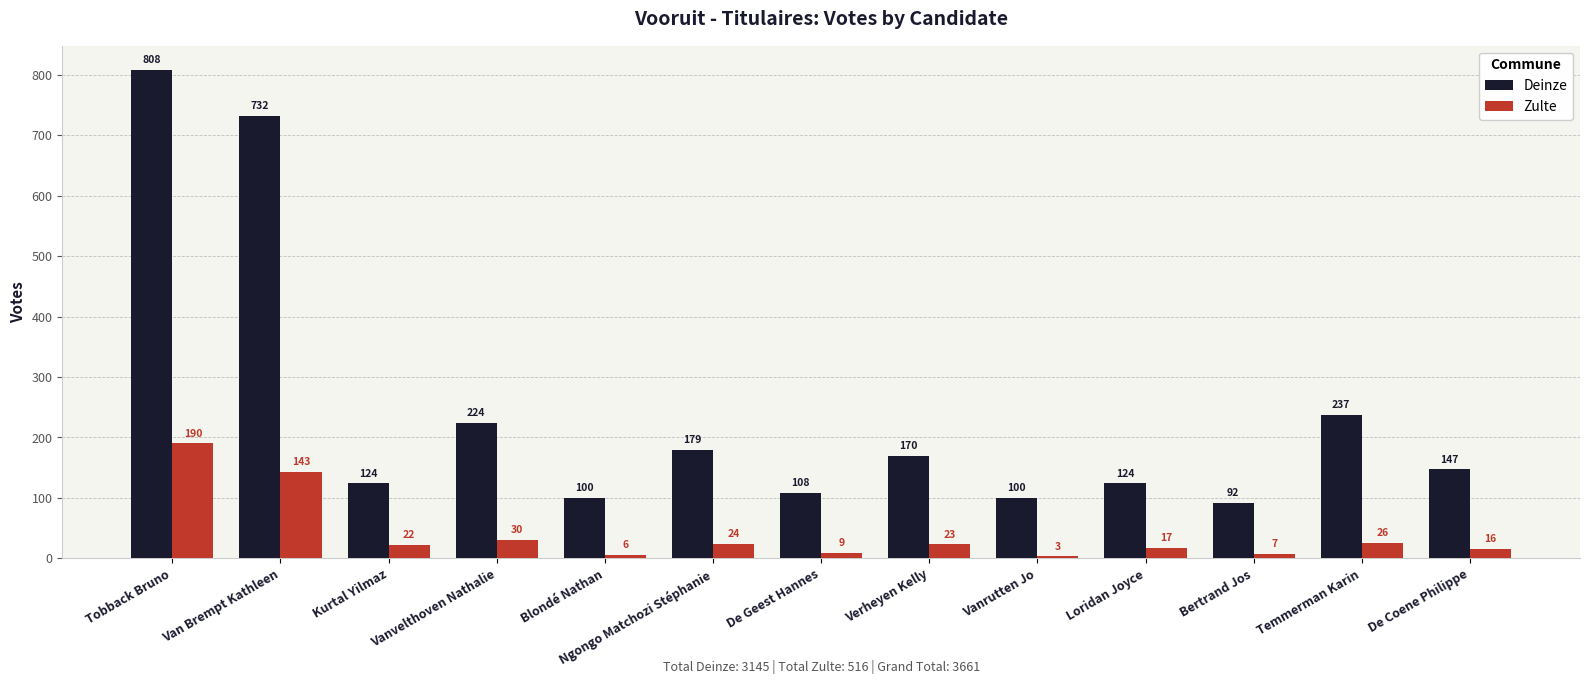

Count the number of data series in this chart.

2